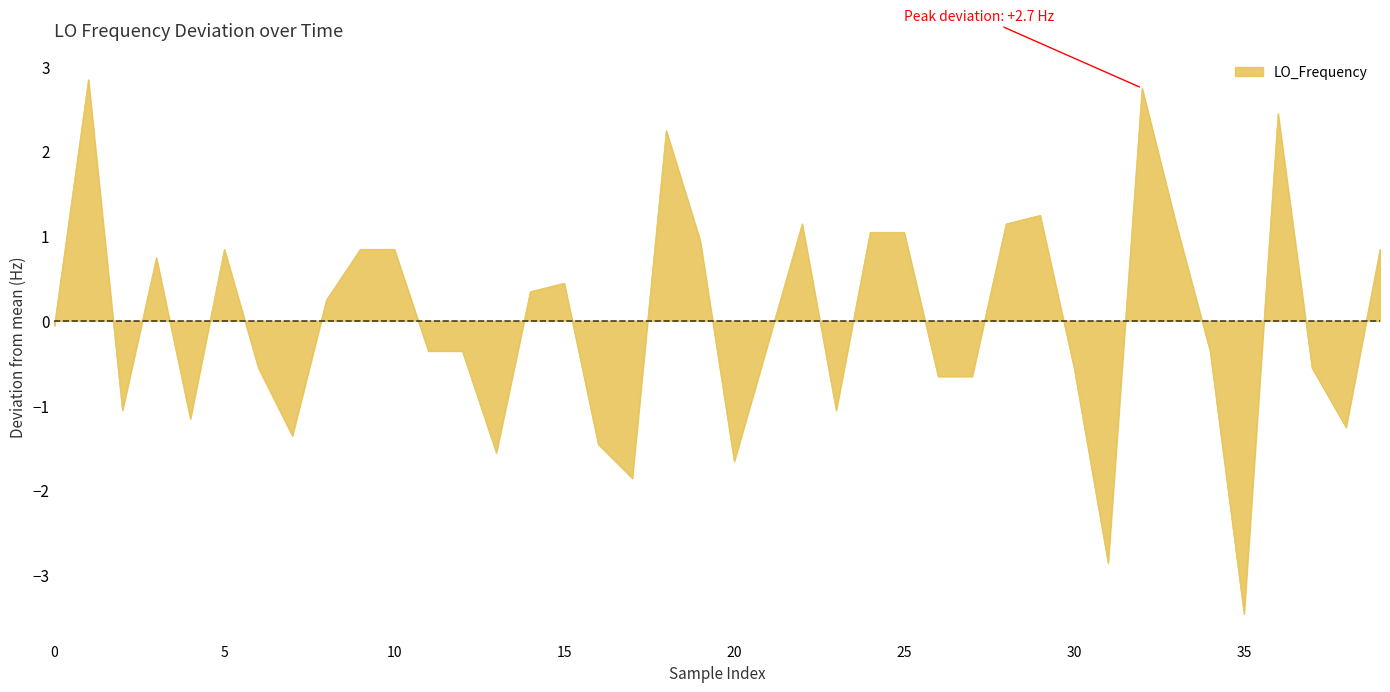

What is the difference between the maximum and minimum values?

6.3